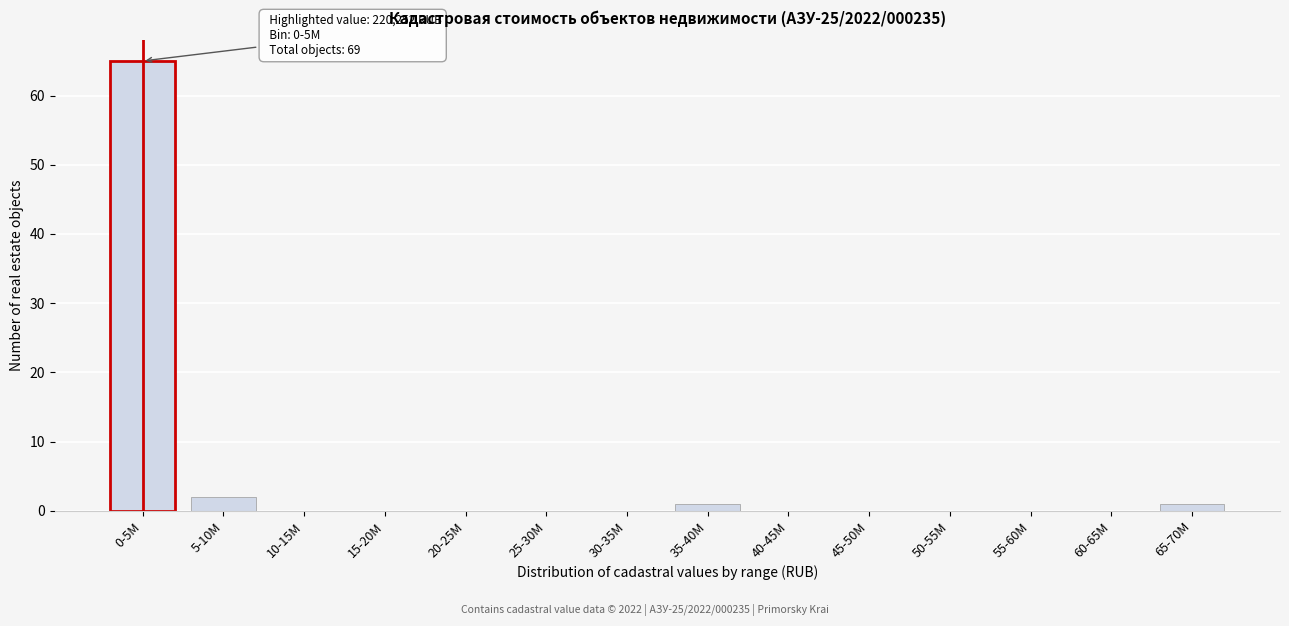

Reading left to right, extract all data points from this chart.

0-5M=65	5-10M=2	10-15M=0	15-20M=0	20-25M=0	25-30M=0	30-35M=0	35-40M=1	40-45M=0	45-50M=0	50-55M=0	55-60M=0	60-65M=0	65-70M=1